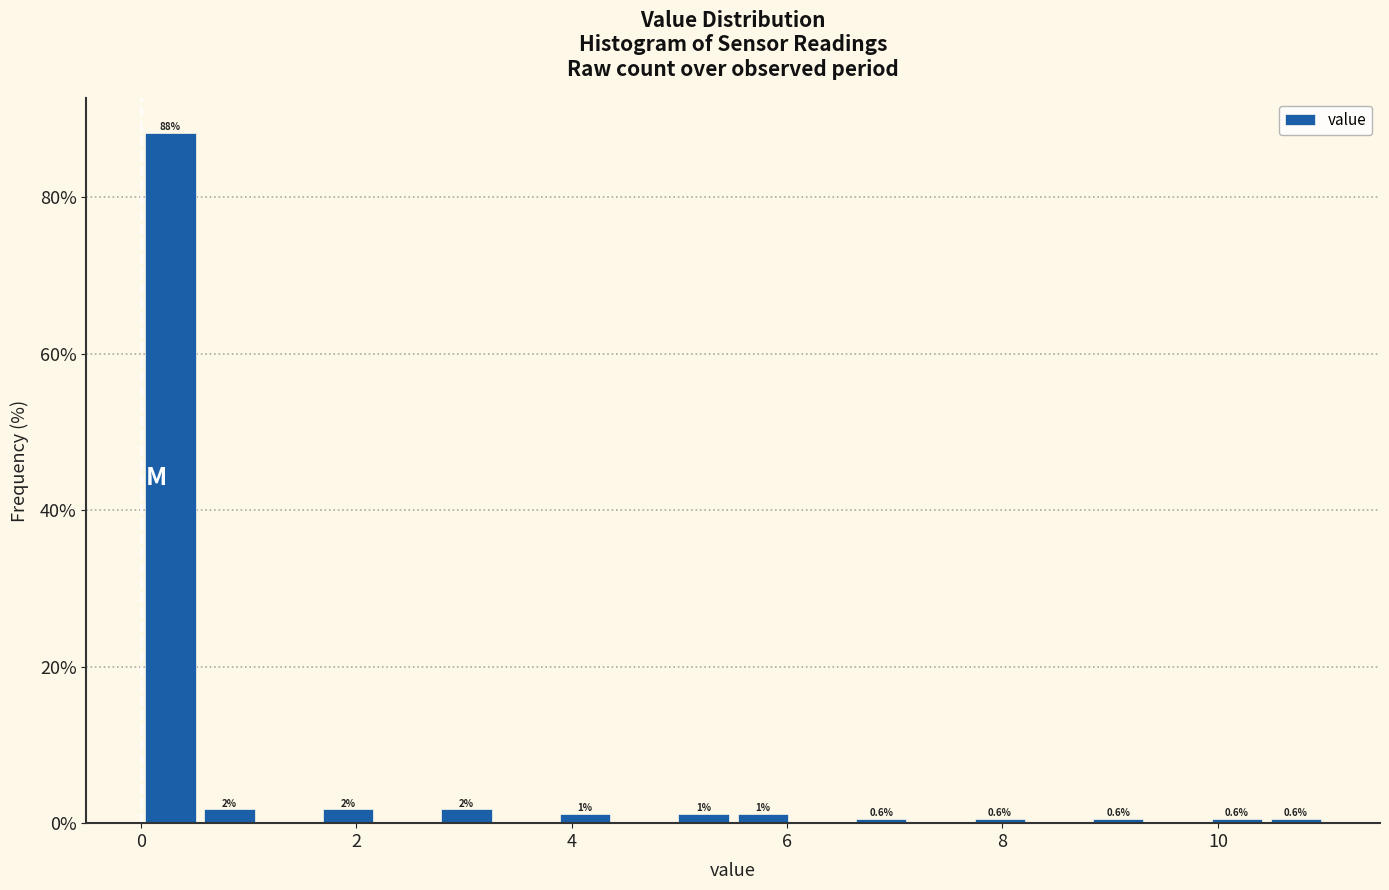

Around what value on the x-axis is the tallest bar? Give the approximate position of its centre, as read against the axis.

0.2